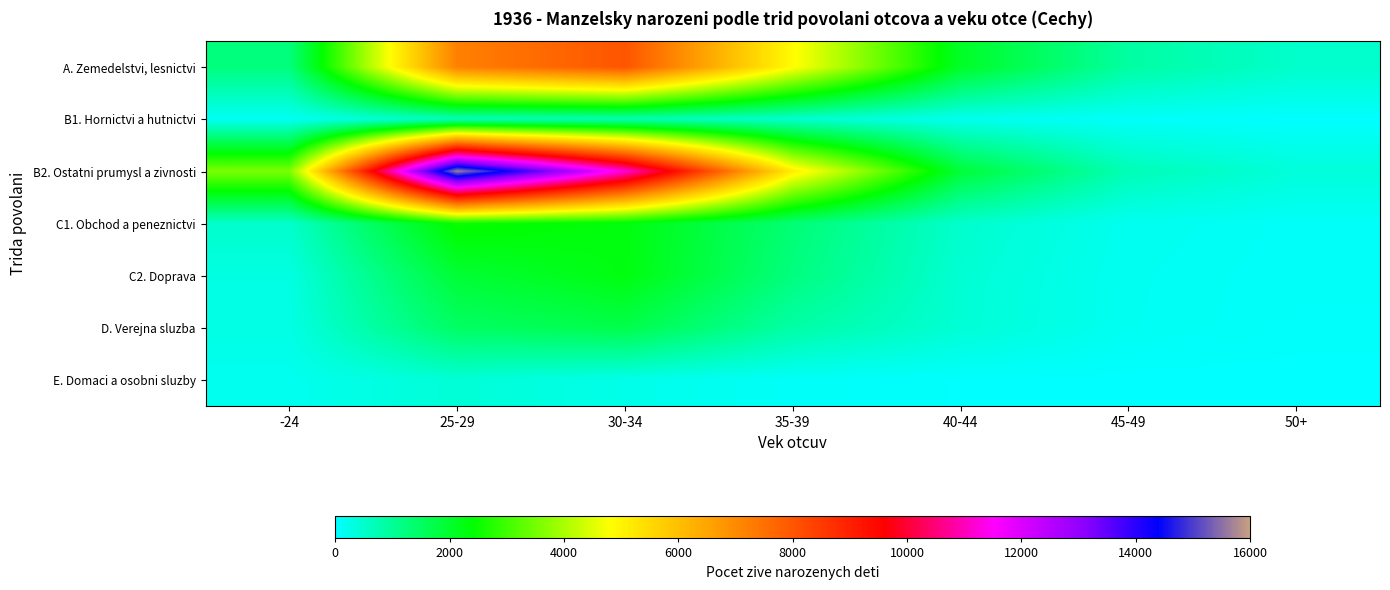

What is the maximum value shown in the chart?

15673